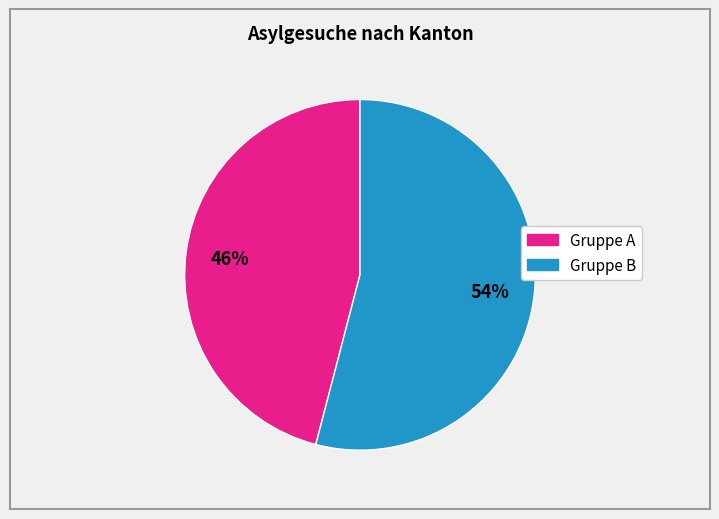

Is there a majority slice in this chart?

Yes